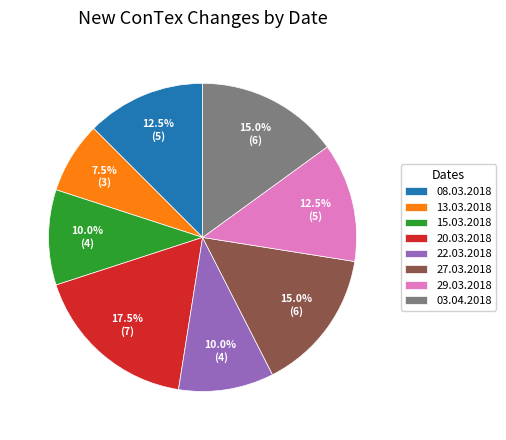

Approximately how many times larger is the value at 27.03.2018 compared to 15.03.2018?

1.5